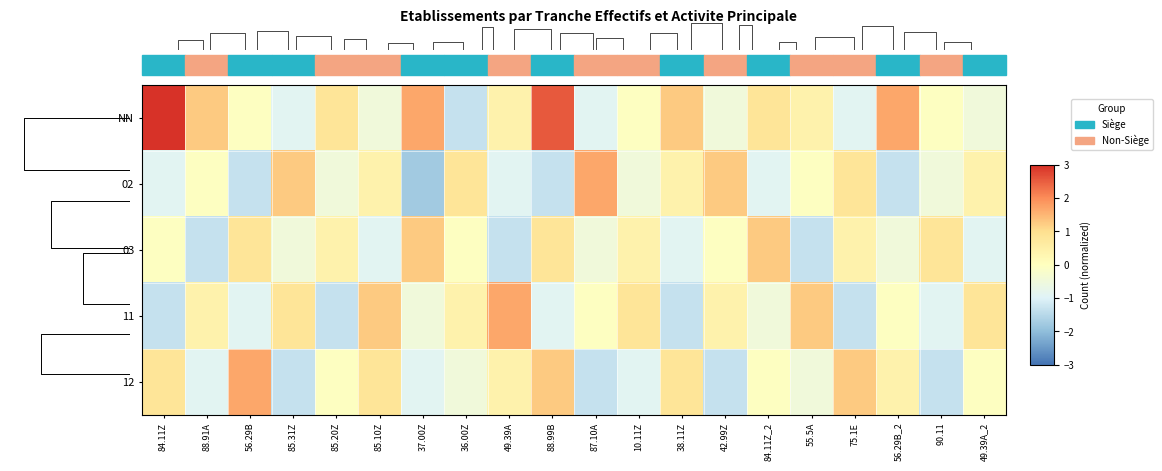

Where is 12 nearest to the value 0?

85.20Z